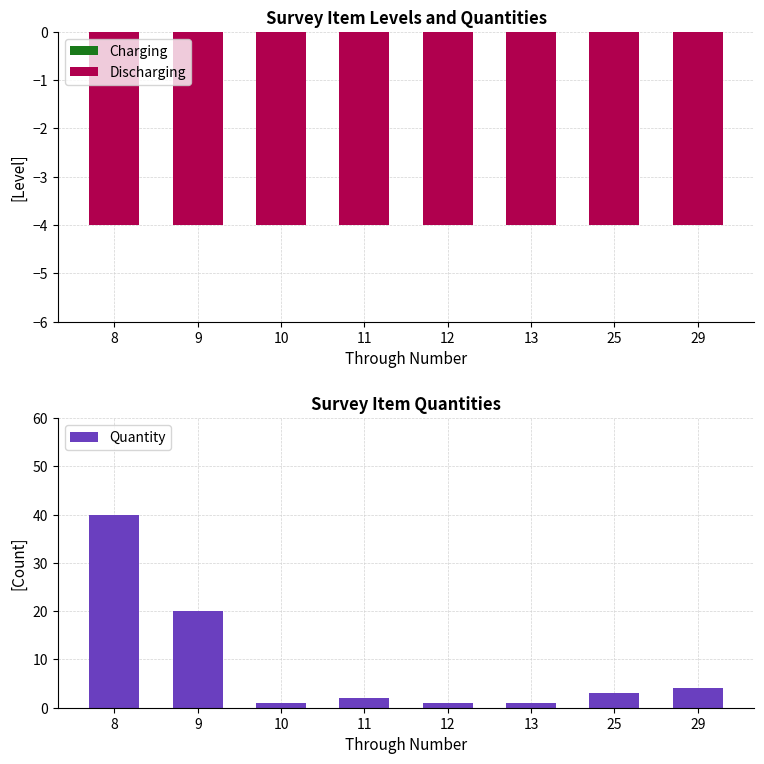

At which category does the chart reach its peak across all series?

8